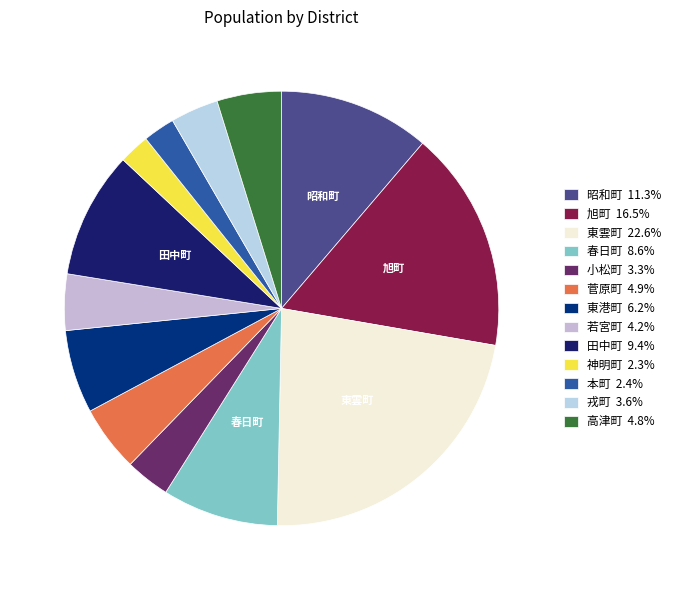

To the nearest percent, what is the difference between the largest and smallest slice percentages?

20%